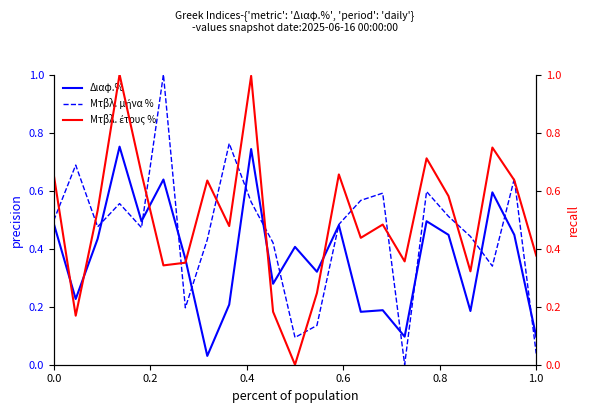

The value of Διαφ.% at 0.0 is 0.7. True or false?

False